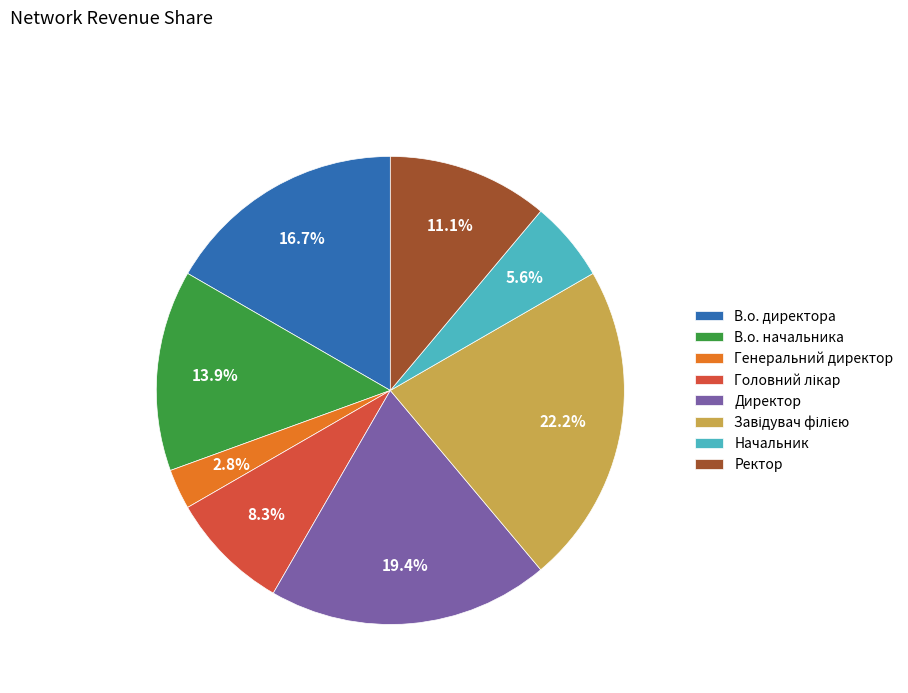

Does В.о. начальника account for over 50% of the chart?

No